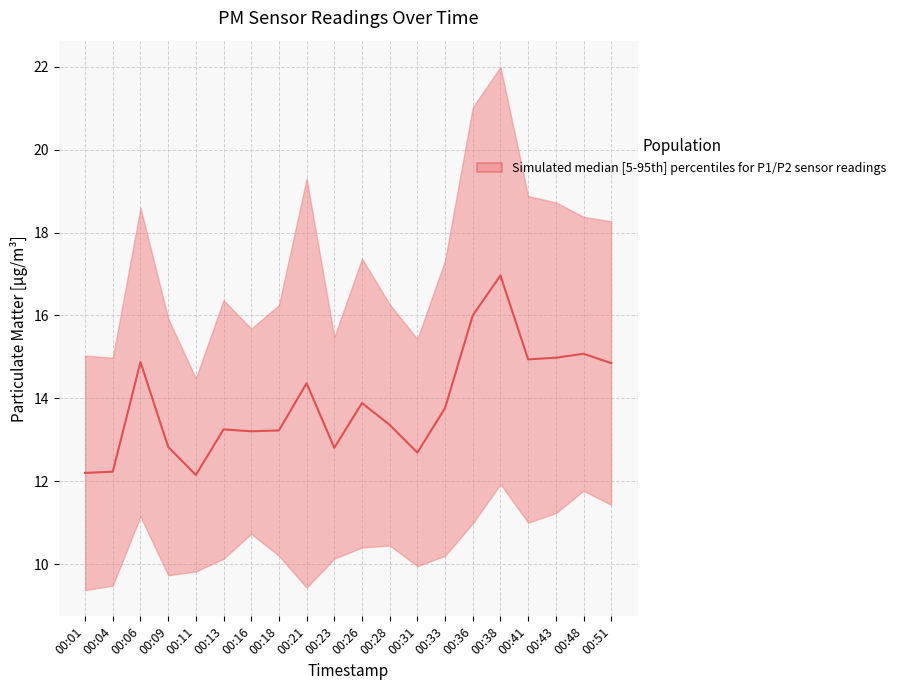

How many data points are less than 13?

6